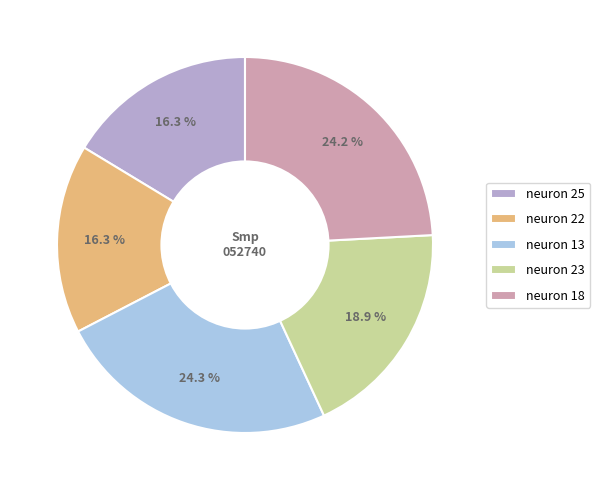

Does any single category account for the majority?

No